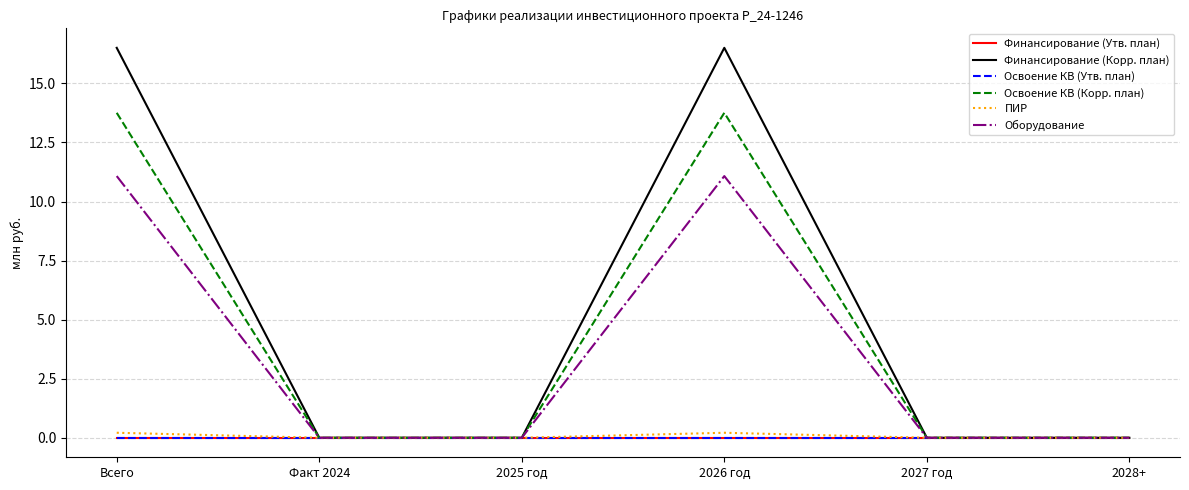

Is the value of ПИР at Факт 2024 greater than the value of Освоение КВ (Утв. план) at Факт 2024?

No